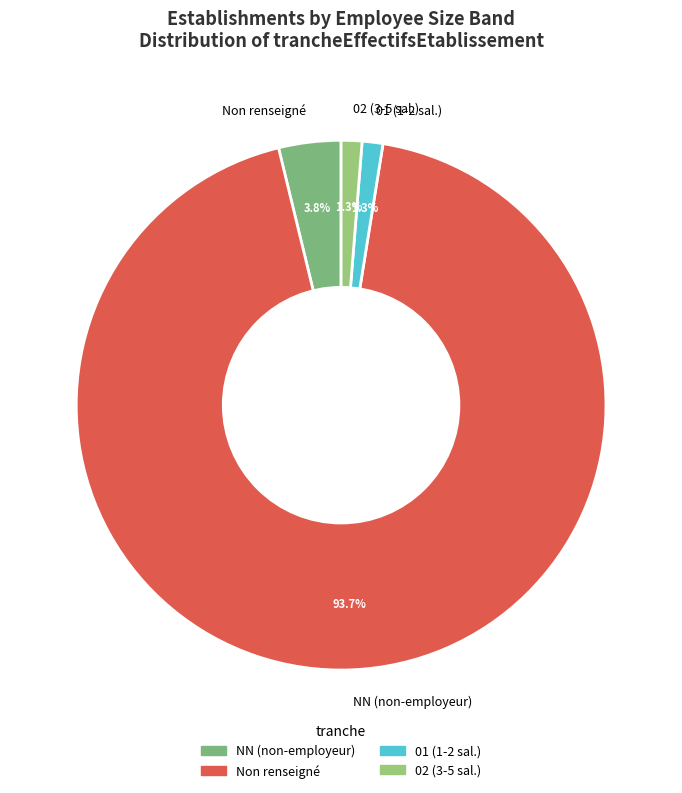

Count the number of slices in the pie.

4